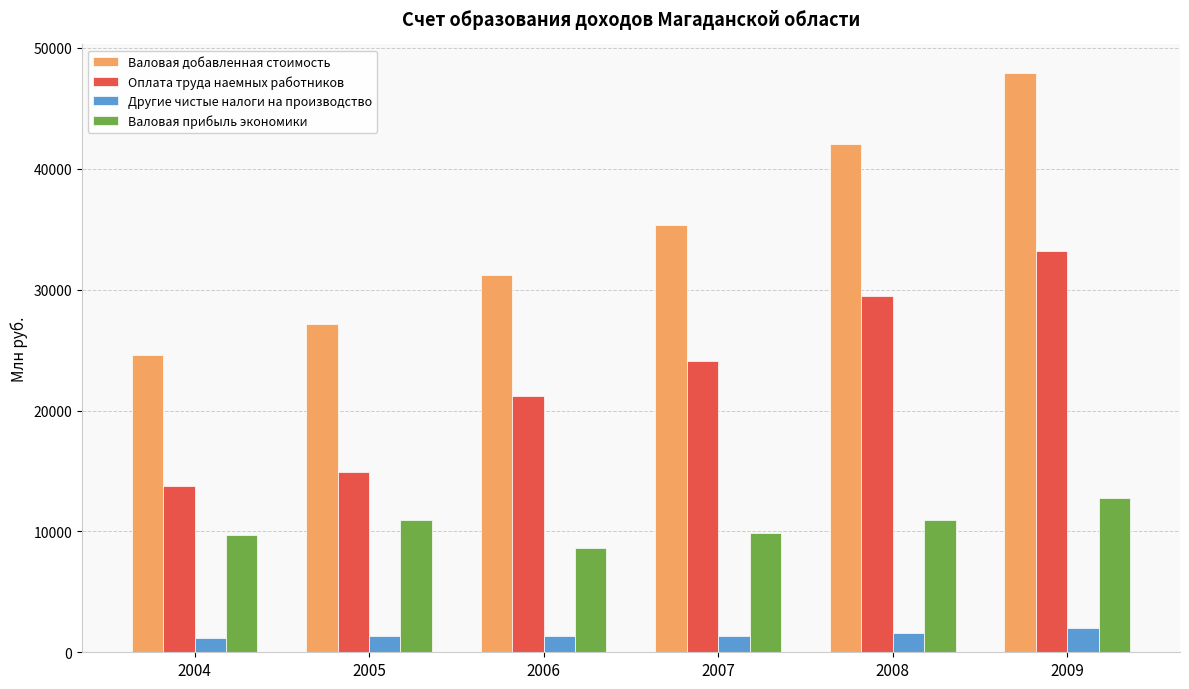

What is the spread (max minus min) of values at 2007?

33959.7